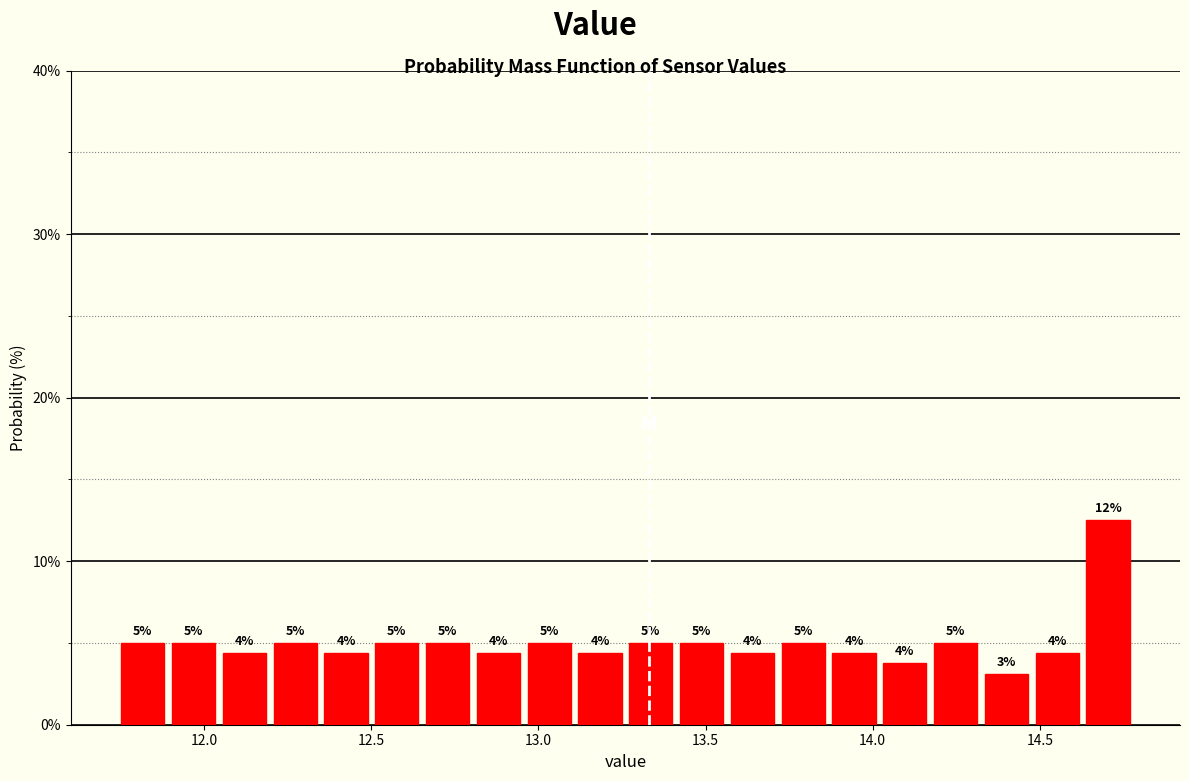

Read against the x-axis, roughly where is the centre of the tallest bar?

14.70